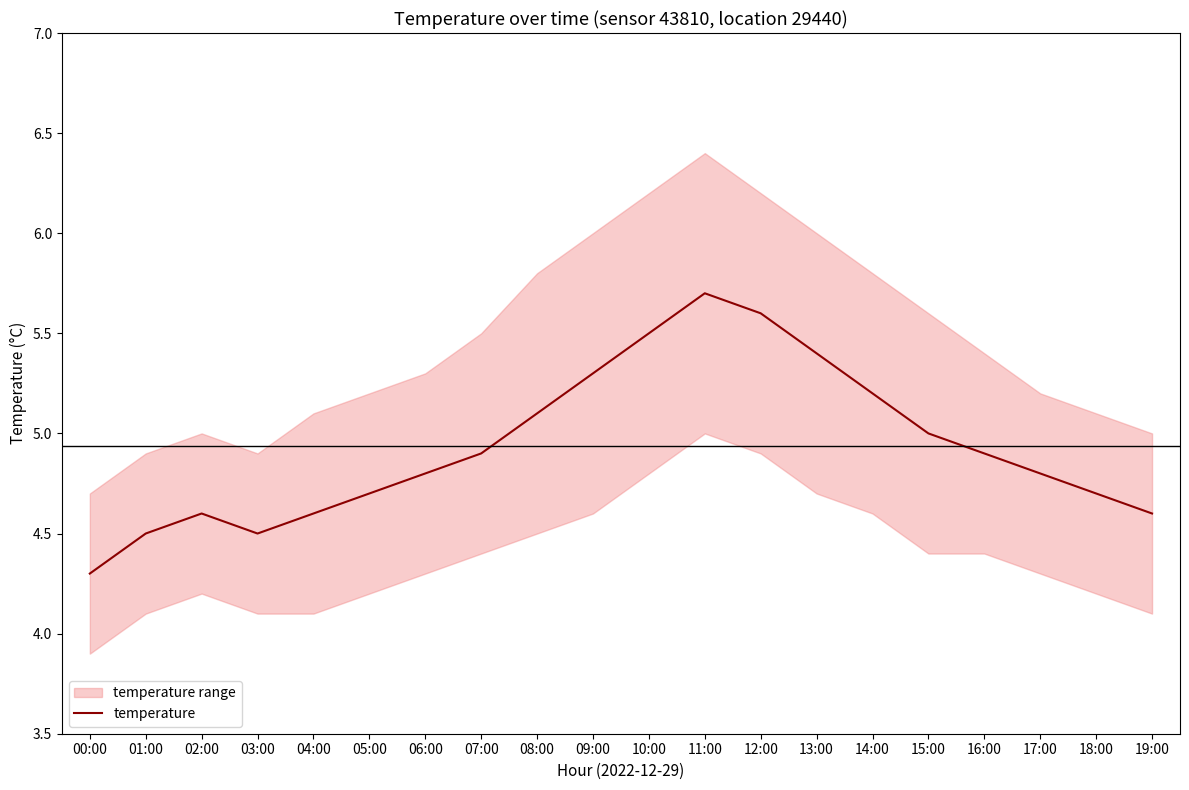

Between 04:00 and 10:00, which is larger?

10:00